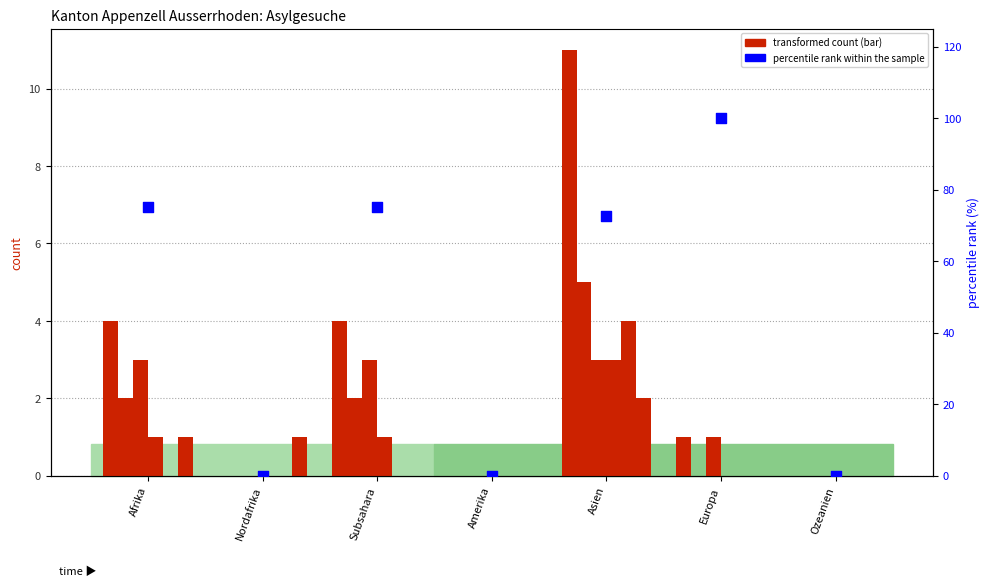

At which category is the sum across all series the highest?

Asien